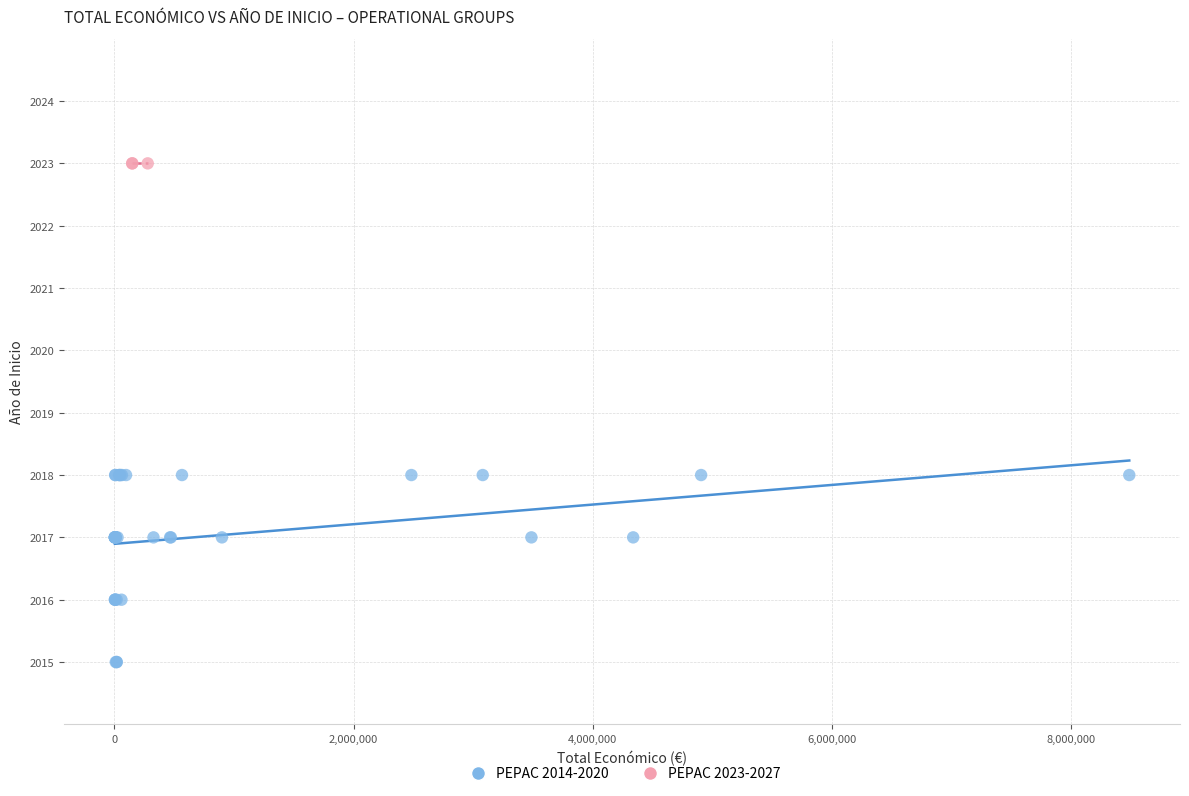

Which series contains the lowest Y value?

PEPAC 2014-2020